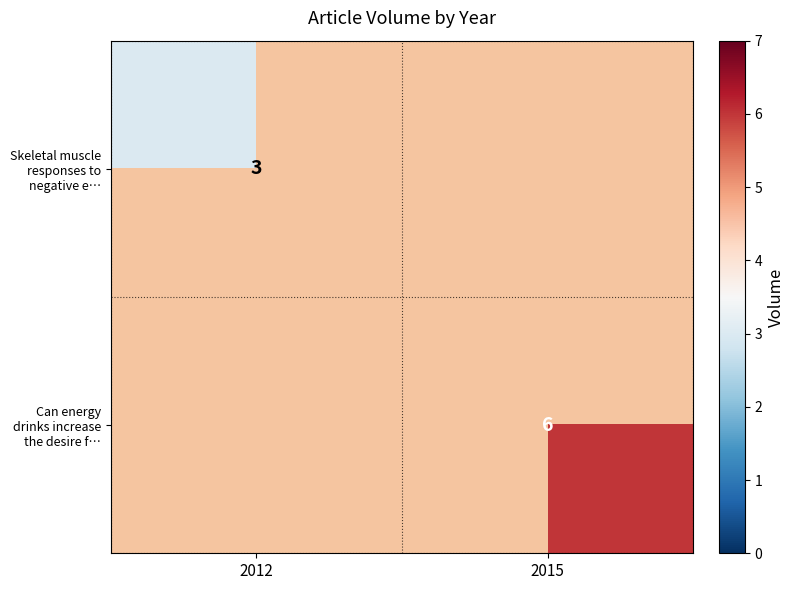

Is it true that Can energy drinks increase the desire f… equals 6 at 2015?

True